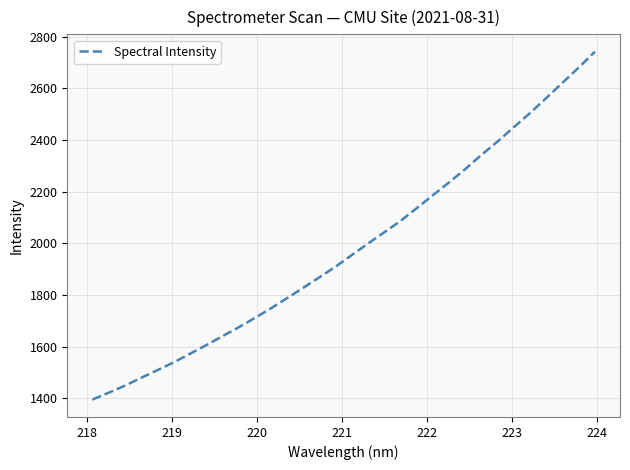

What is the difference between the maximum and minimum values?

1346.7